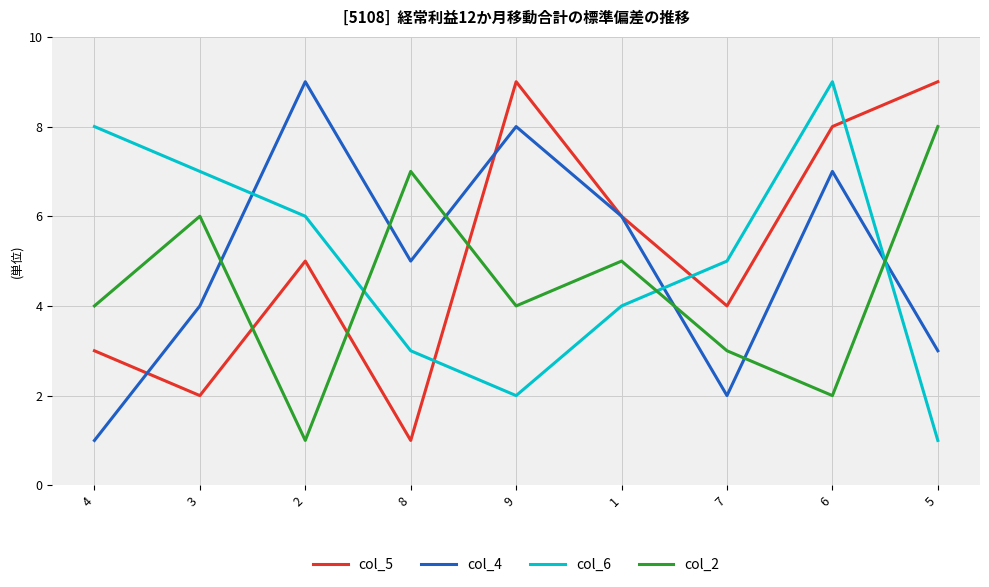

At which category is the sum across all series the highest?

6